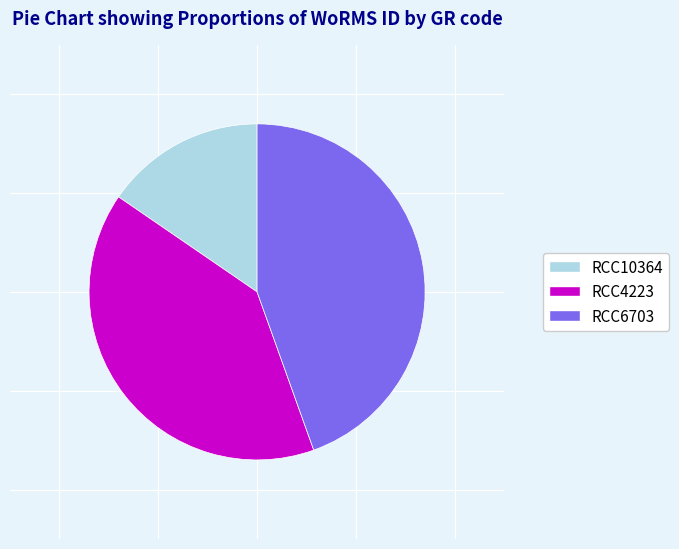

Which has a higher value, RCC4223 or RCC10364?

RCC4223